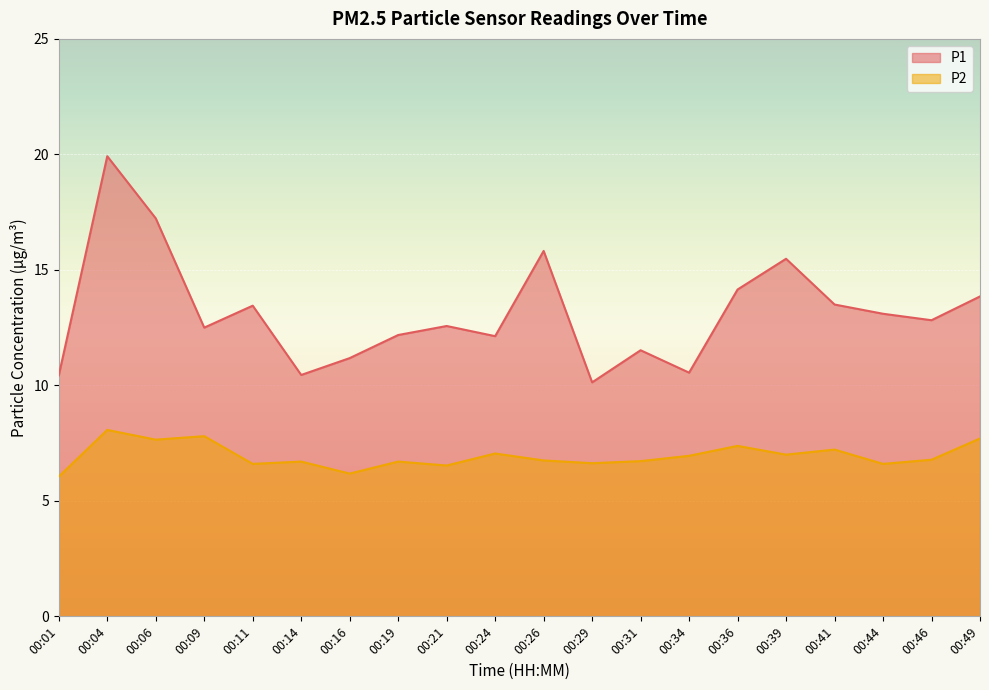

At which label is P2 closest to 7?

00:39